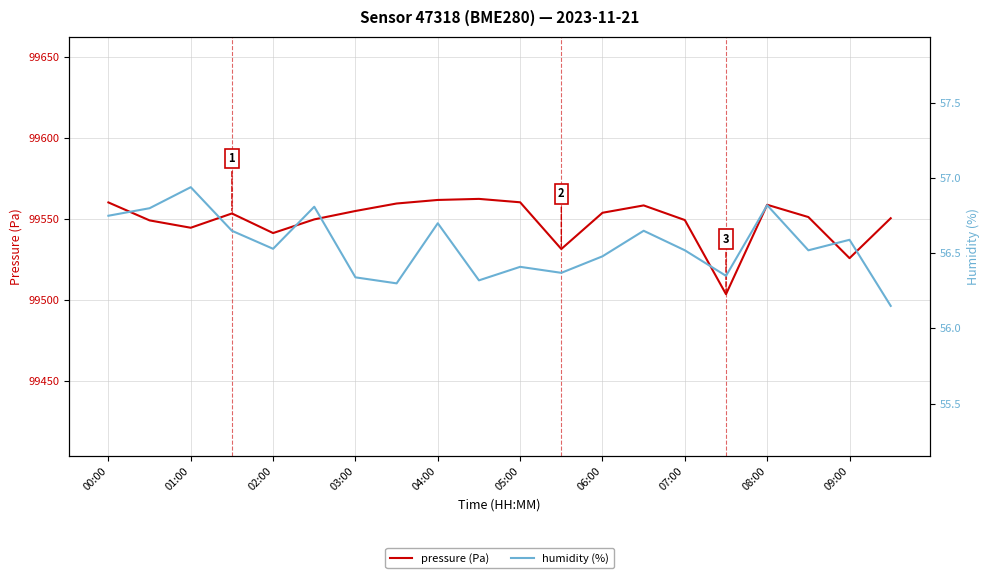

The value of pressure (Pa) at 01:00 is 99544.8. True or false?

True